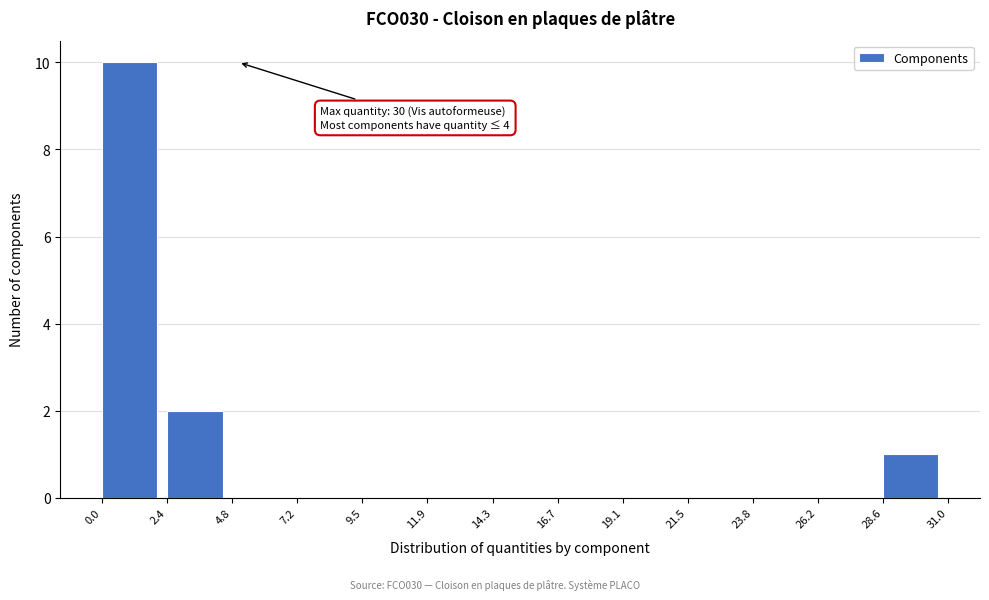

Which range on the x-axis has the tallest bar?

0.0 to 2.4